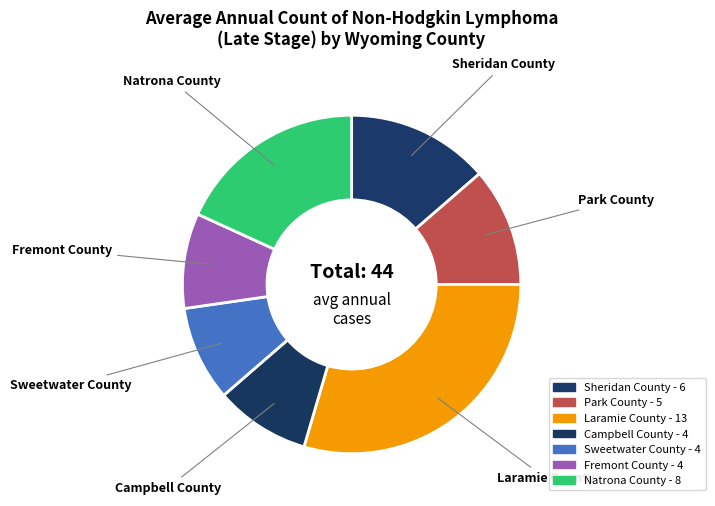

Is the sum of Park County and Laramie County greater than half?

No